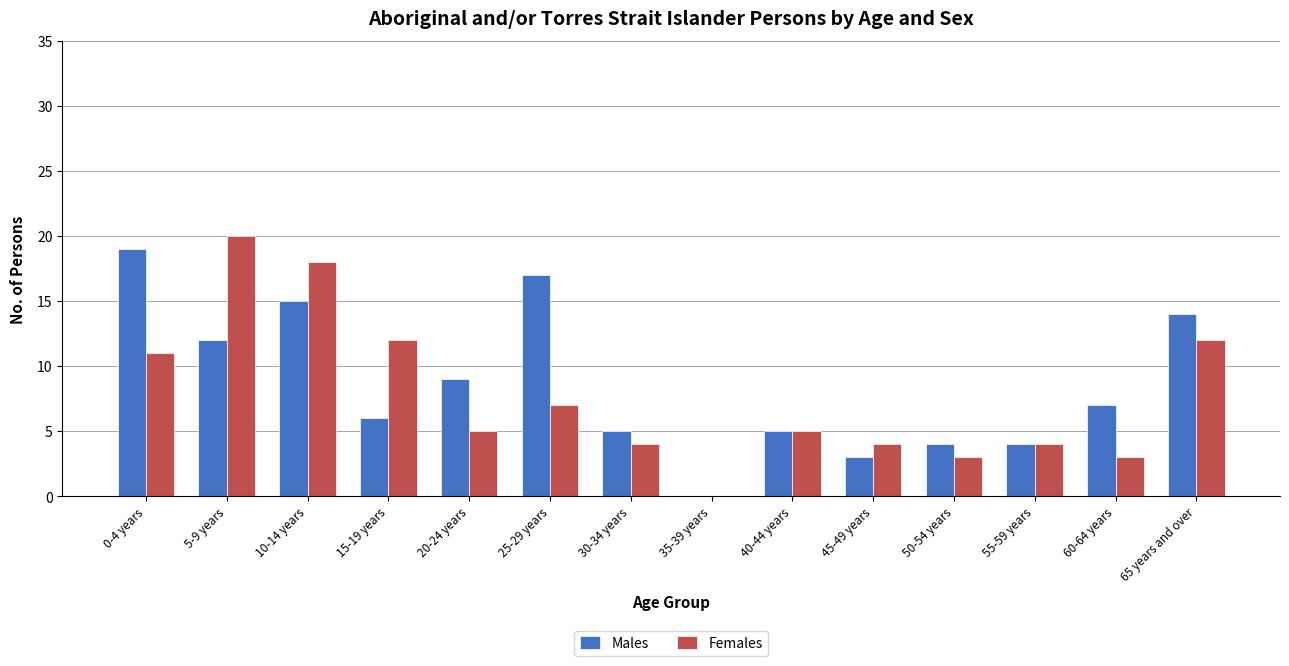

What is the average value of the Males series?

9